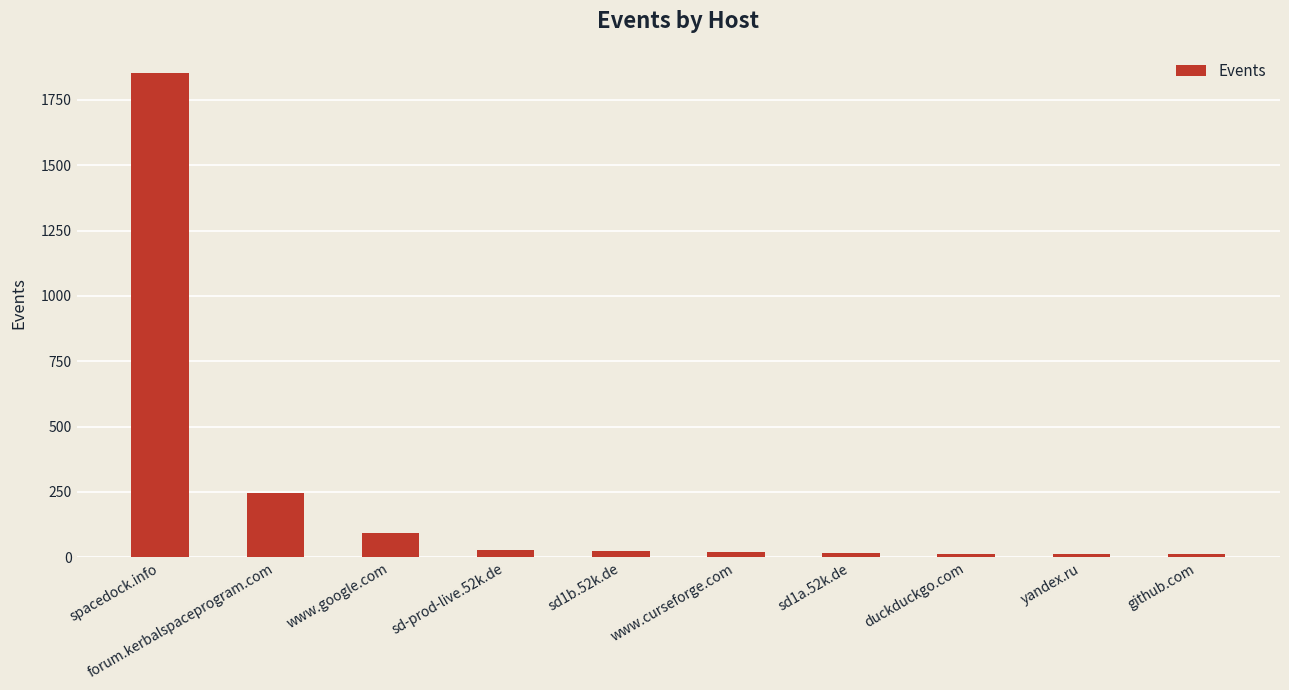

What is the sum of all values?

2316